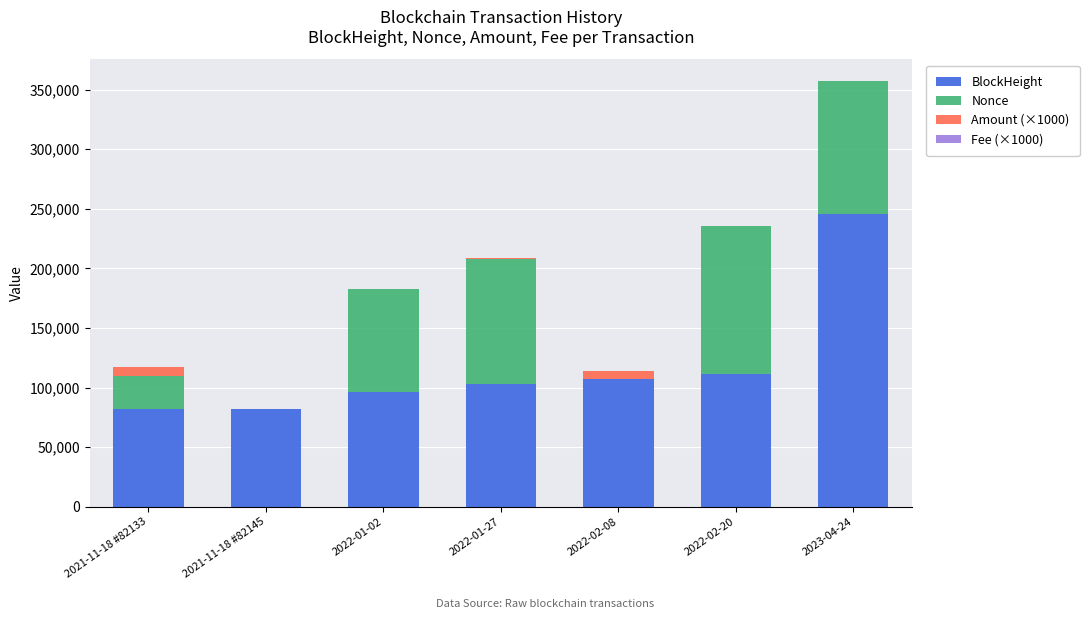

Count the number of categories in the chart.

7